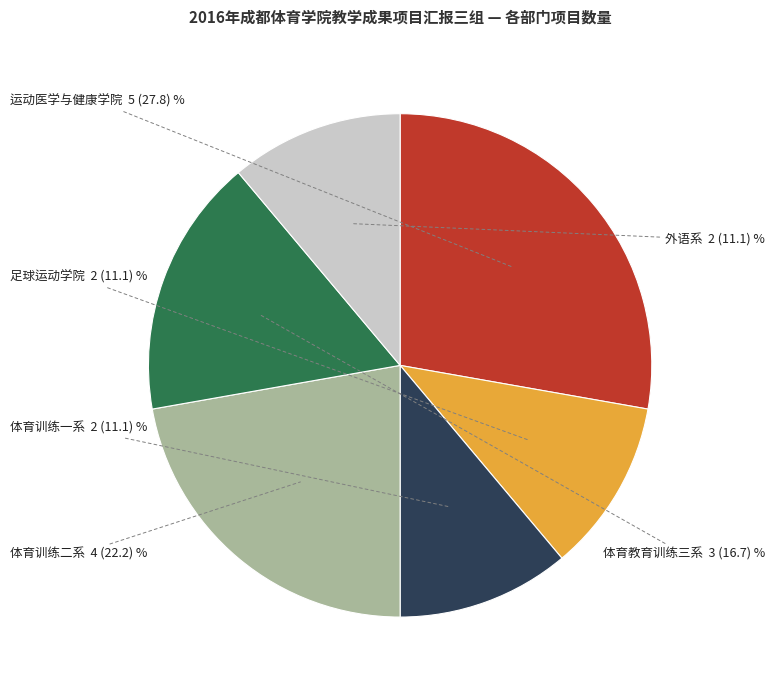

Is there a majority slice in this chart?

No